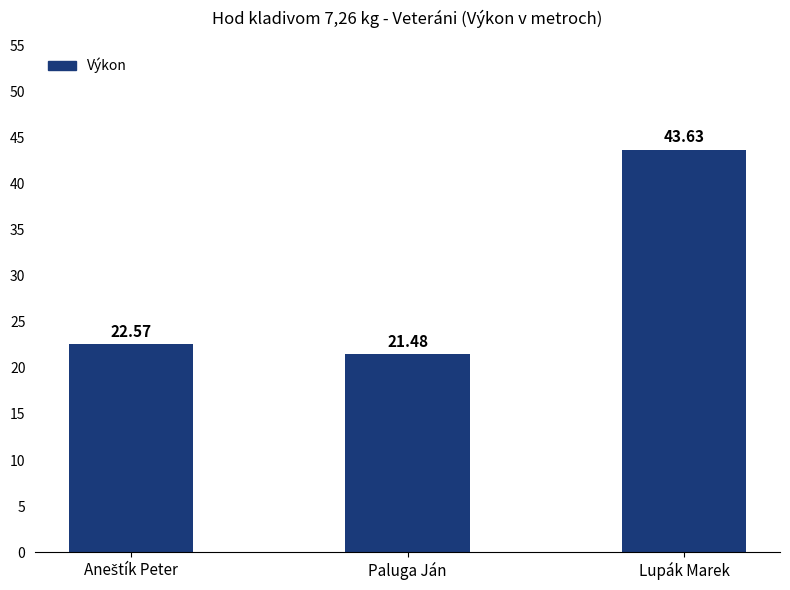

What is the average value?

29.2